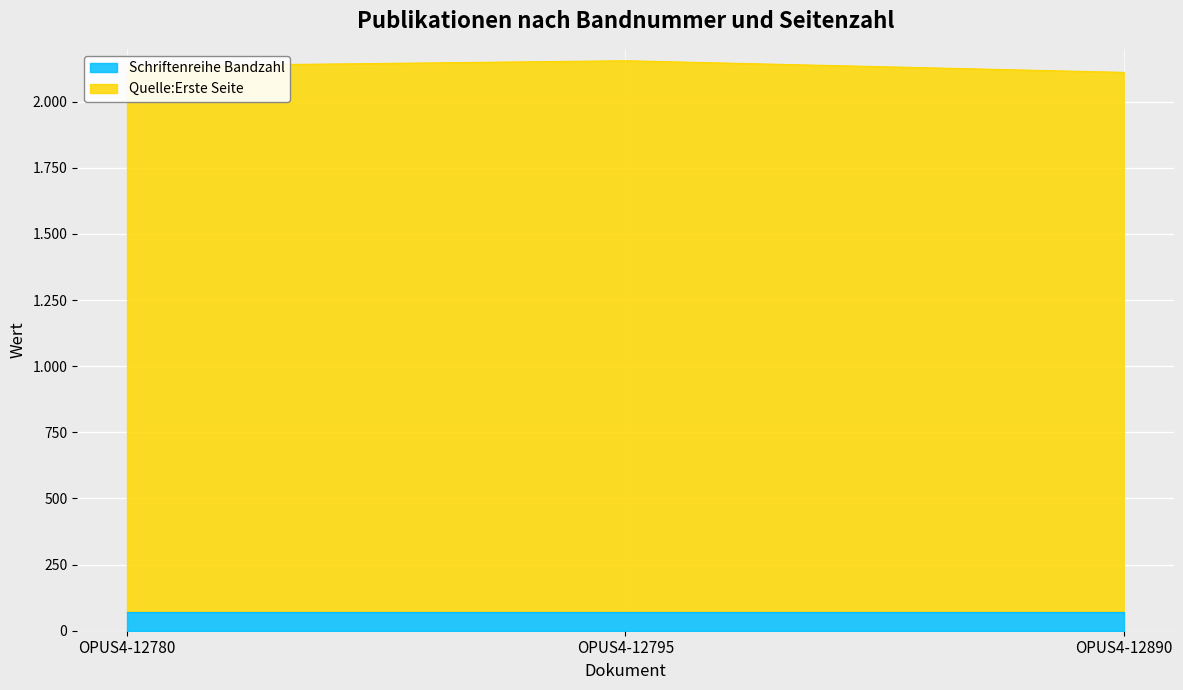

Where does the data first go above 2134?

OPUS4-12795